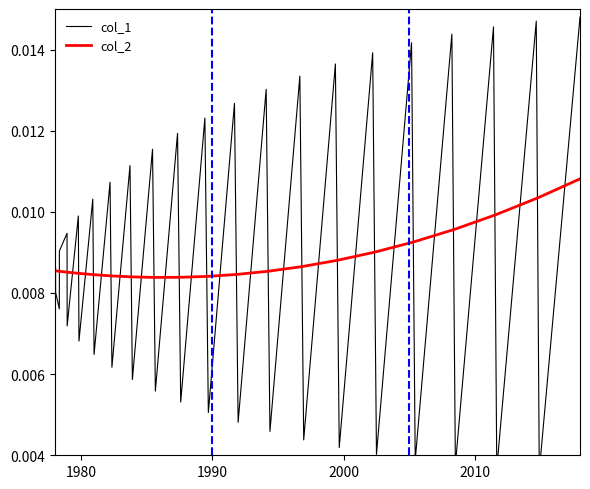

How many data points does each series have?

40